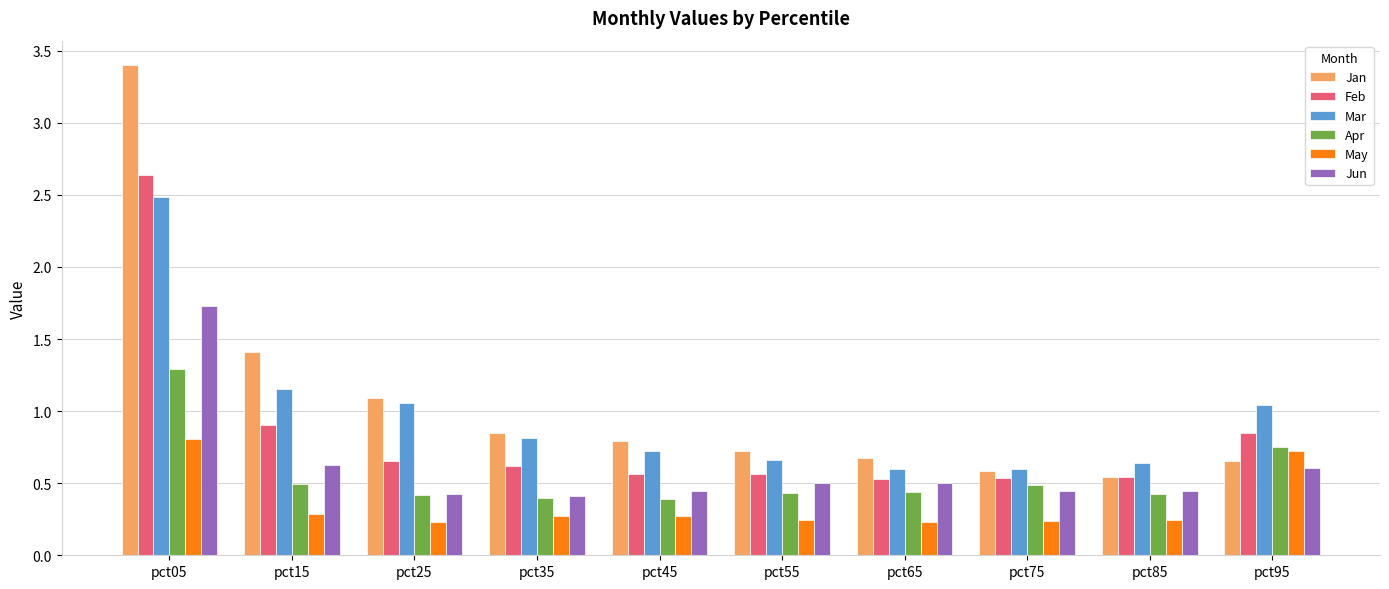

What is the total value across all series at pct75?

2.9